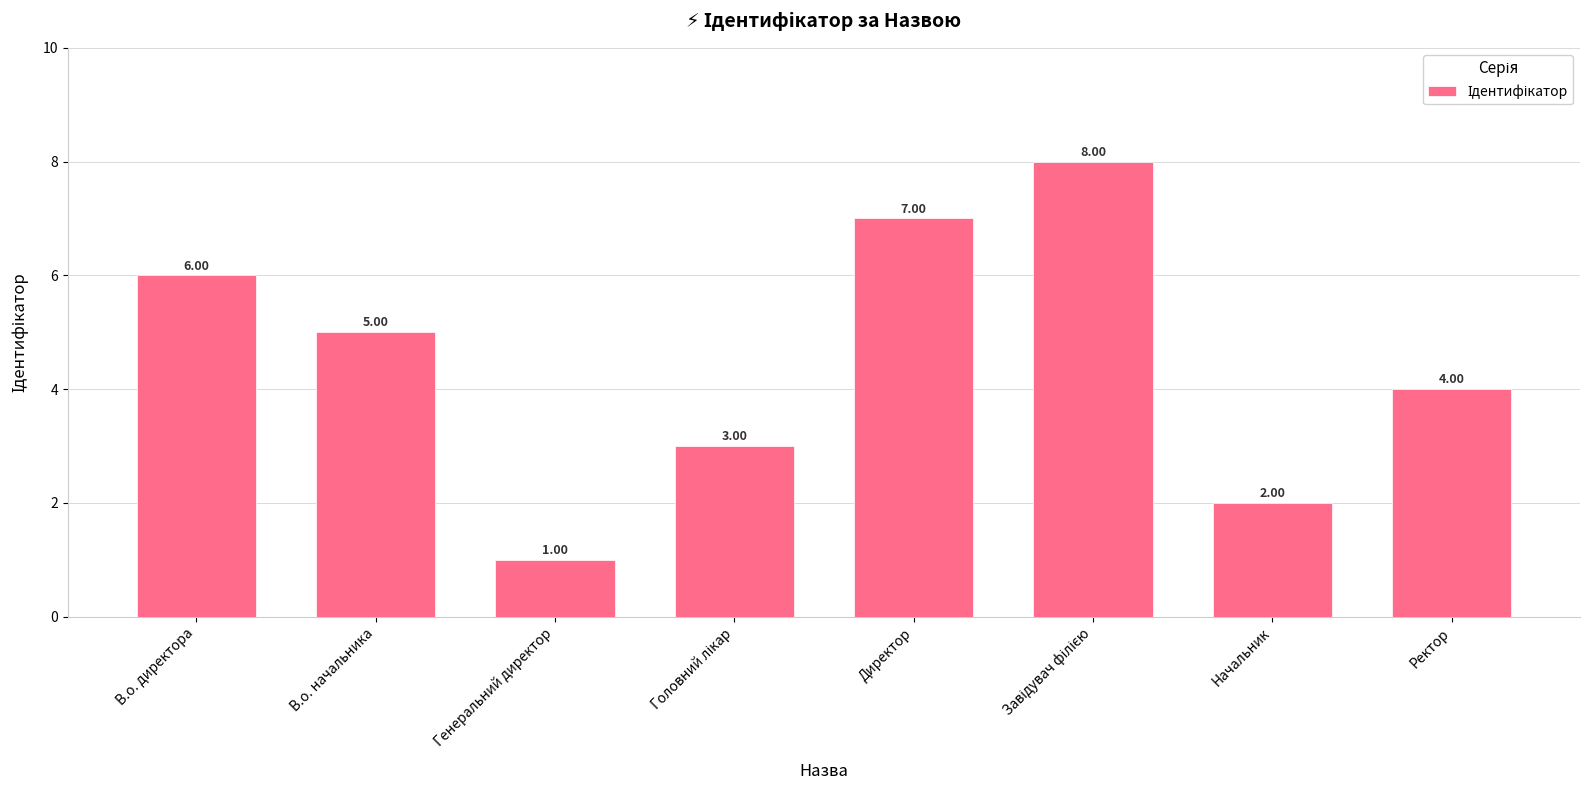

Reading left to right, transcribe all the data shown in this chart.

6	5	1	3	7	8	2	4